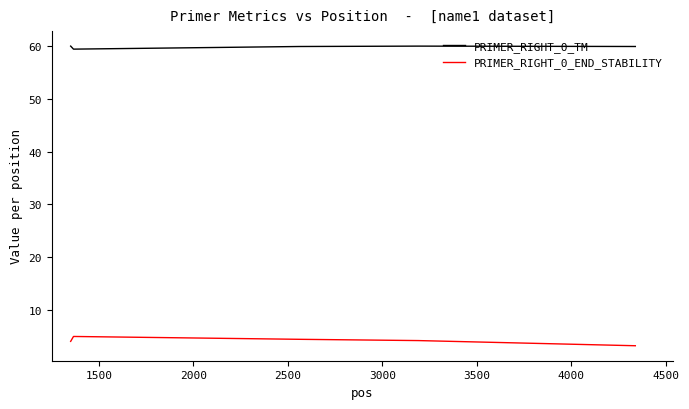

Which series has the largest total across all categories?

PRIMER_RIGHT_0_TM